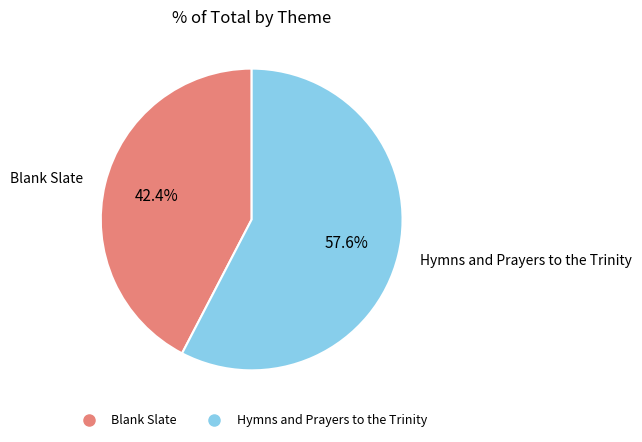

Is there a majority slice in this chart?

Yes